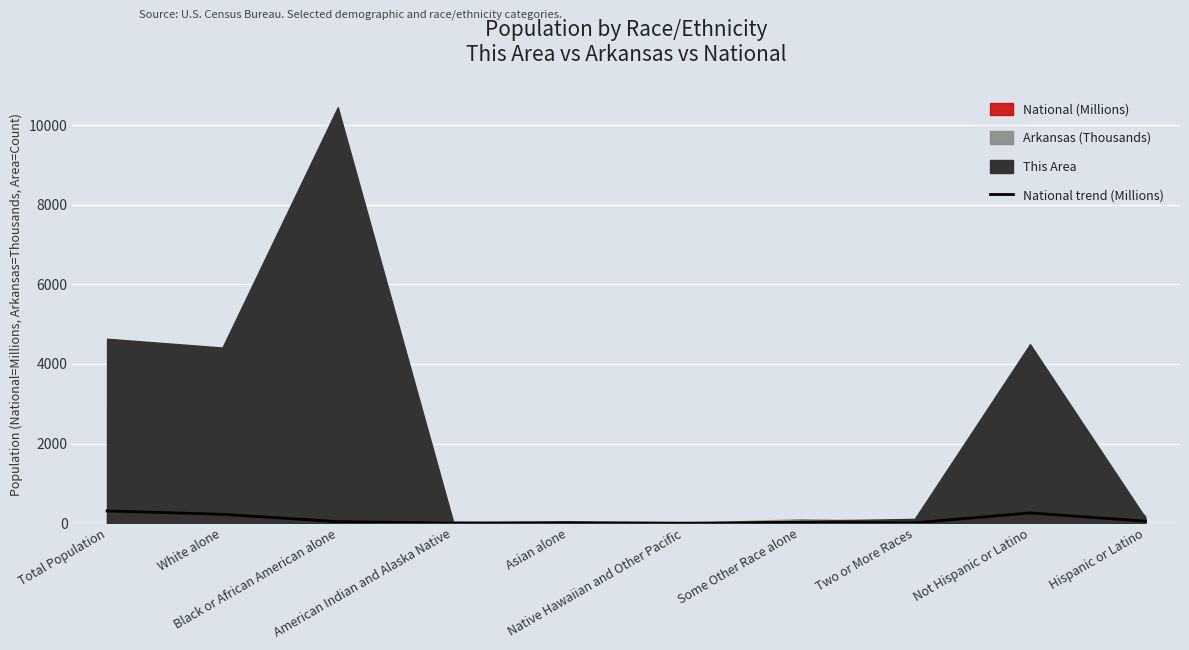

Between Total Population and Hispanic or Latino, which is larger?

Total Population